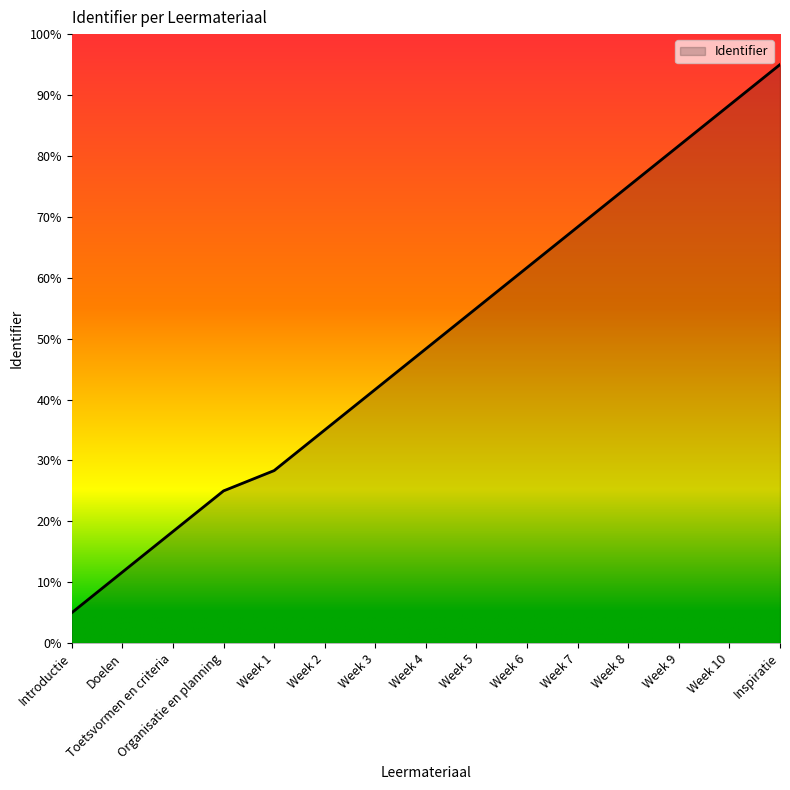

At which label is the value closest to 0?

Introductie